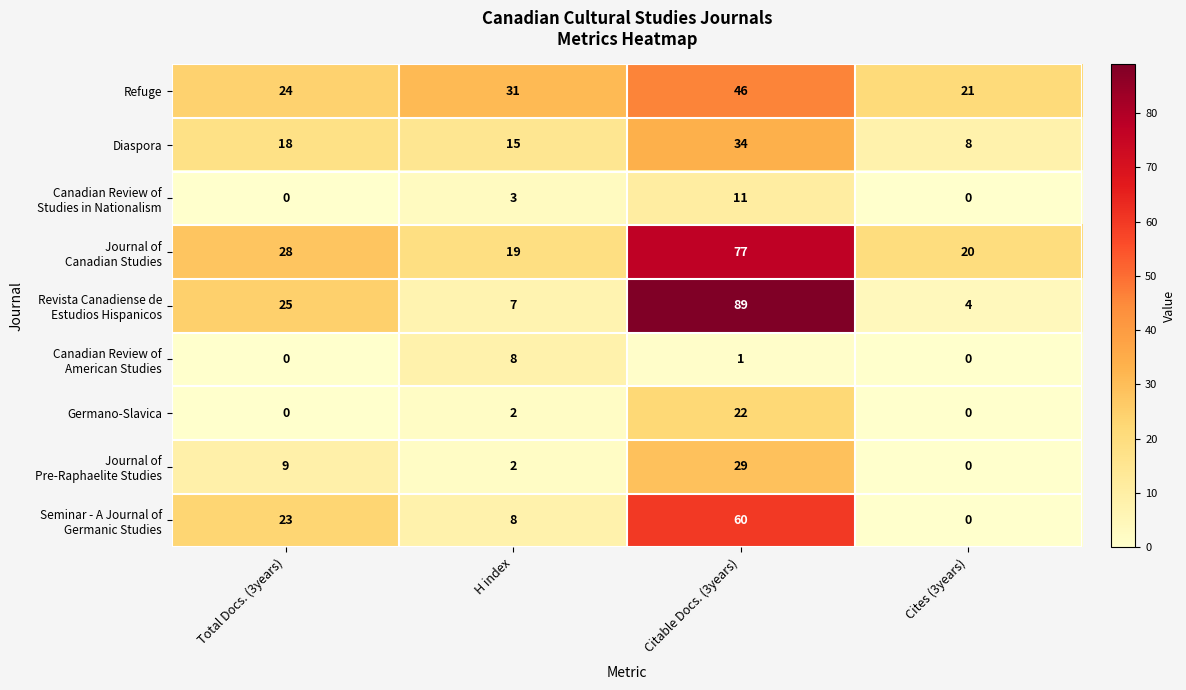

Where is Germano-Slavica nearest to the value 11?

H index